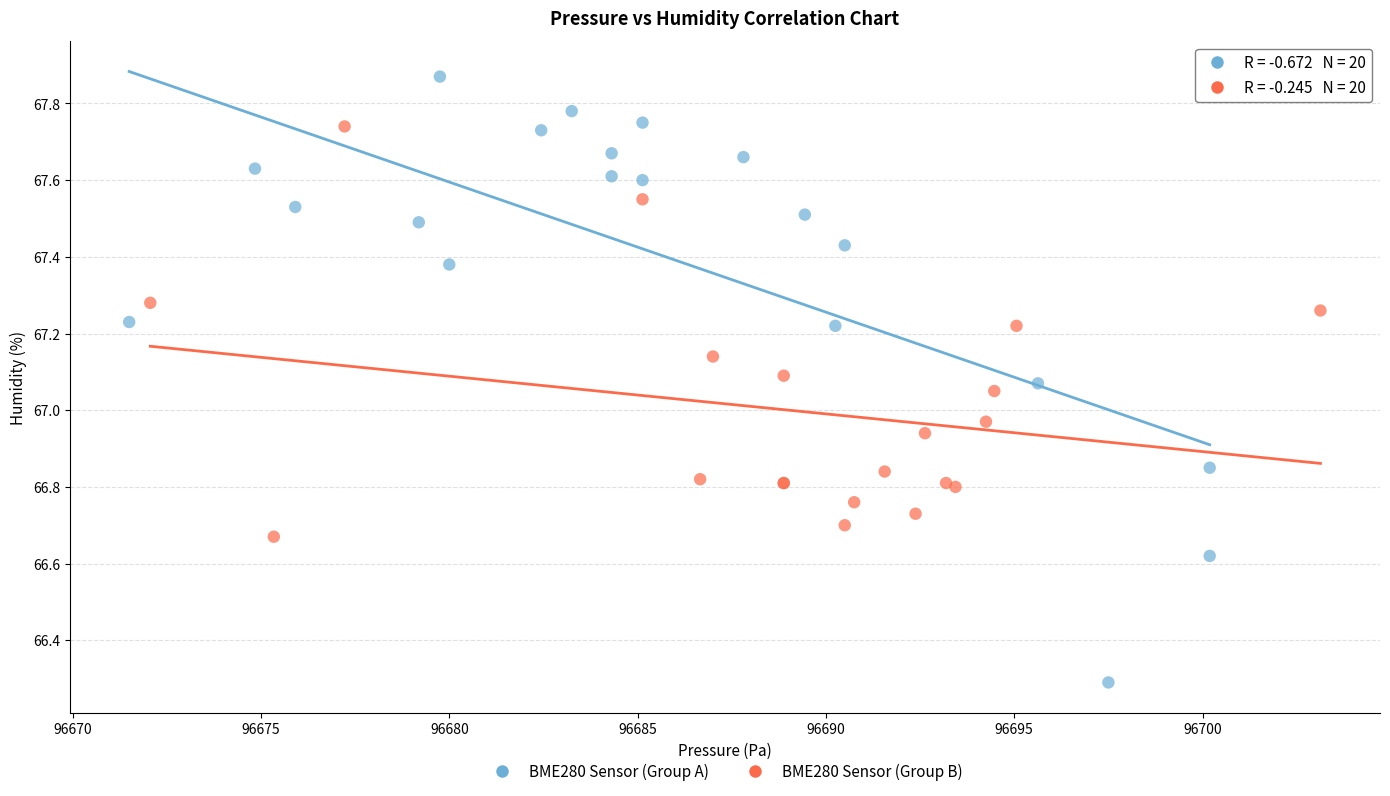

Which series has the largest Y range (max minus min)?

BME280 Sensor (Group A)